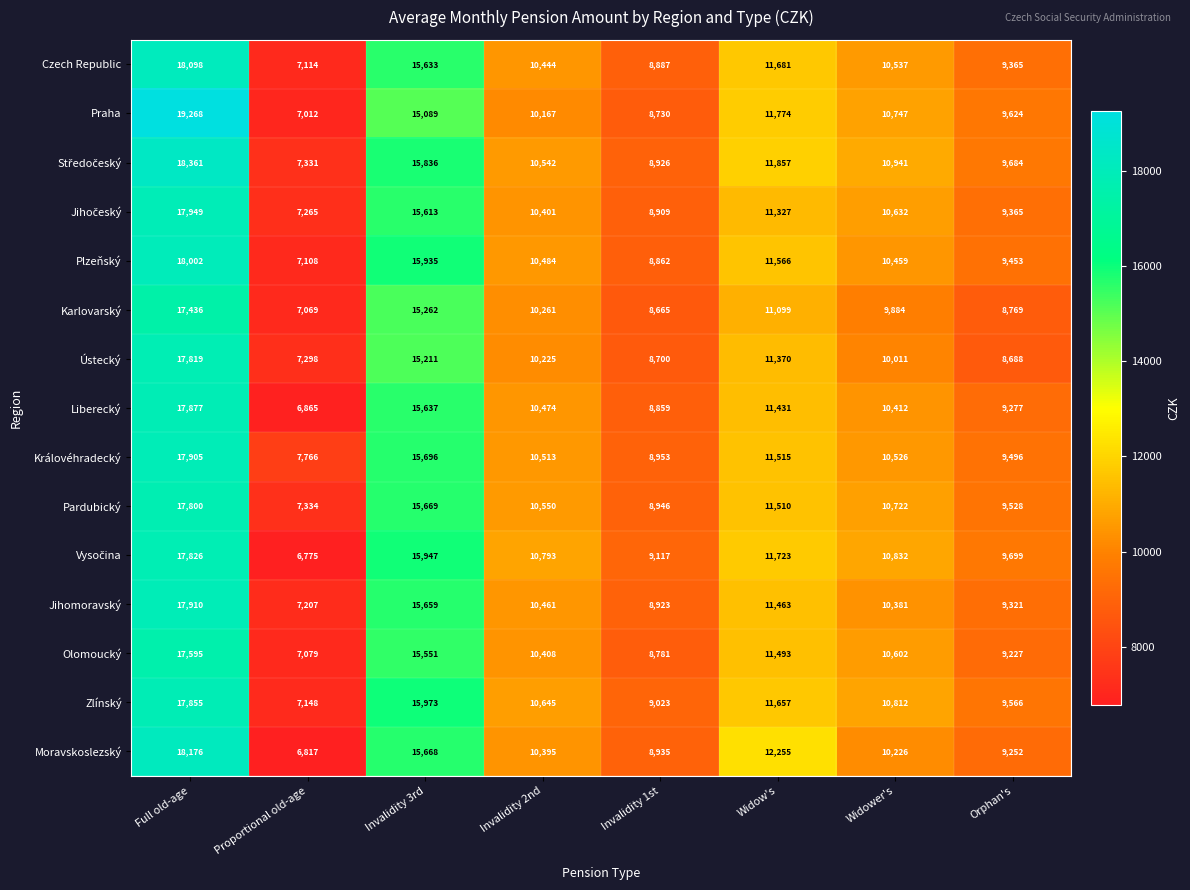

At which label is Jihomoravský closest to 12558?

Widow's